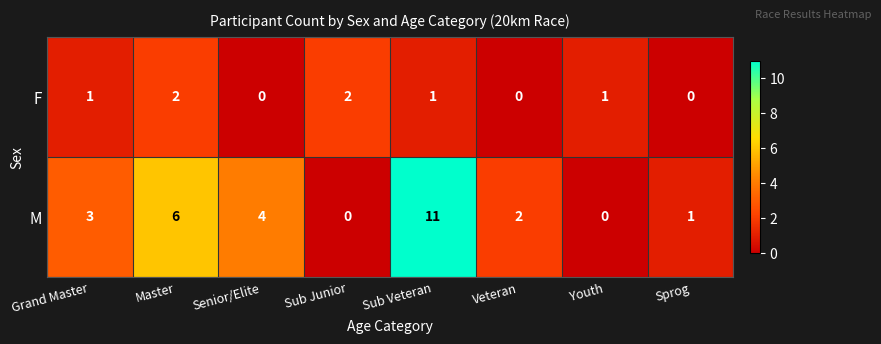

How many series are shown in this chart?

2